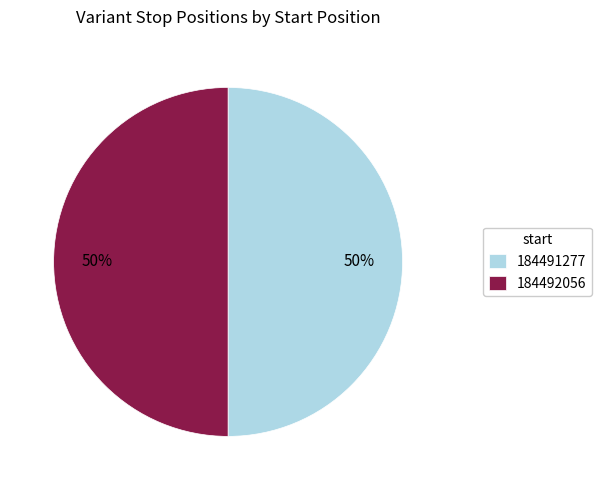

Count the number of slices in the pie.

2